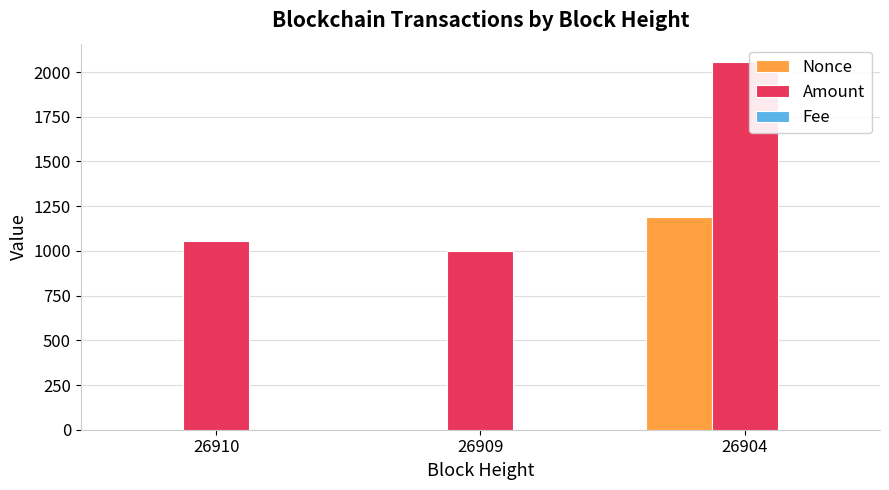

Count the number of categories in the chart.

3